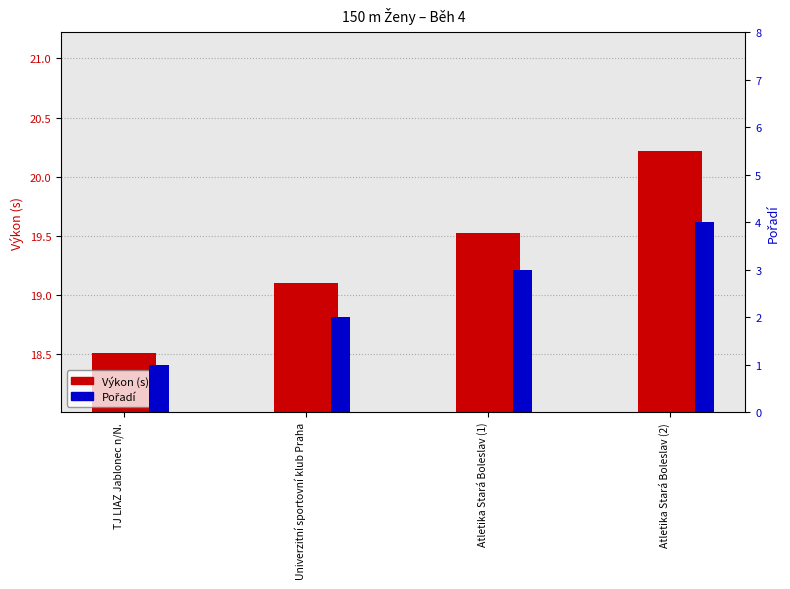

Between TJ LIAZ Jablonec n/N. and Atletika Stará Boleslav (2), which series saw the biggest shift?

Pořadí